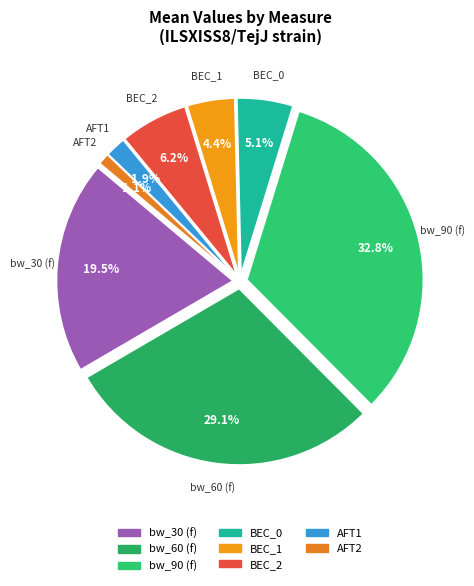

To the nearest percent, what is the average slice percentage?

12%